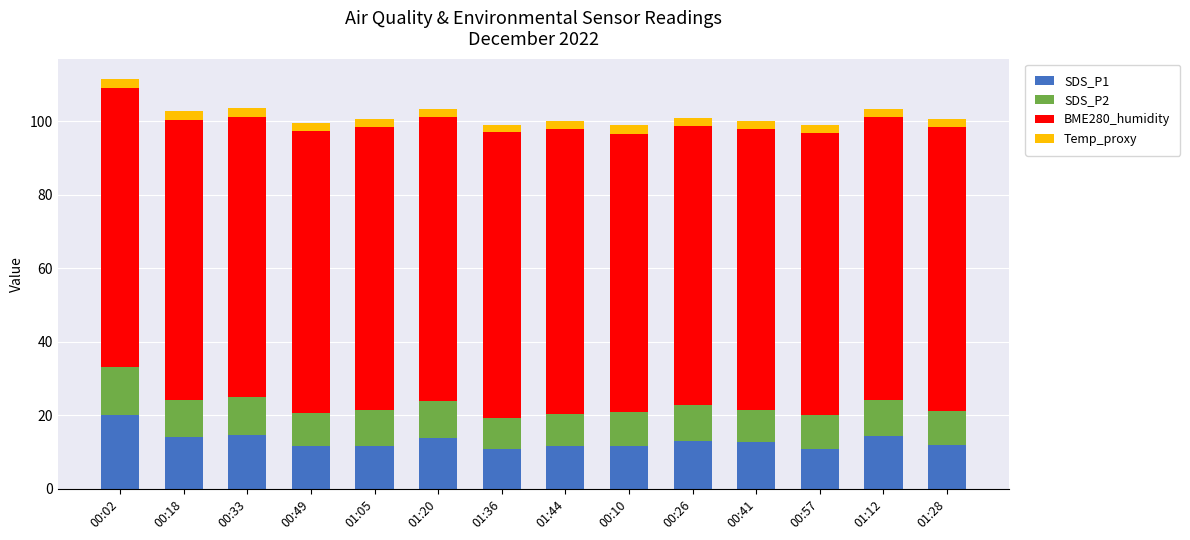

What is the maximum value for SDS_P1?

20.1